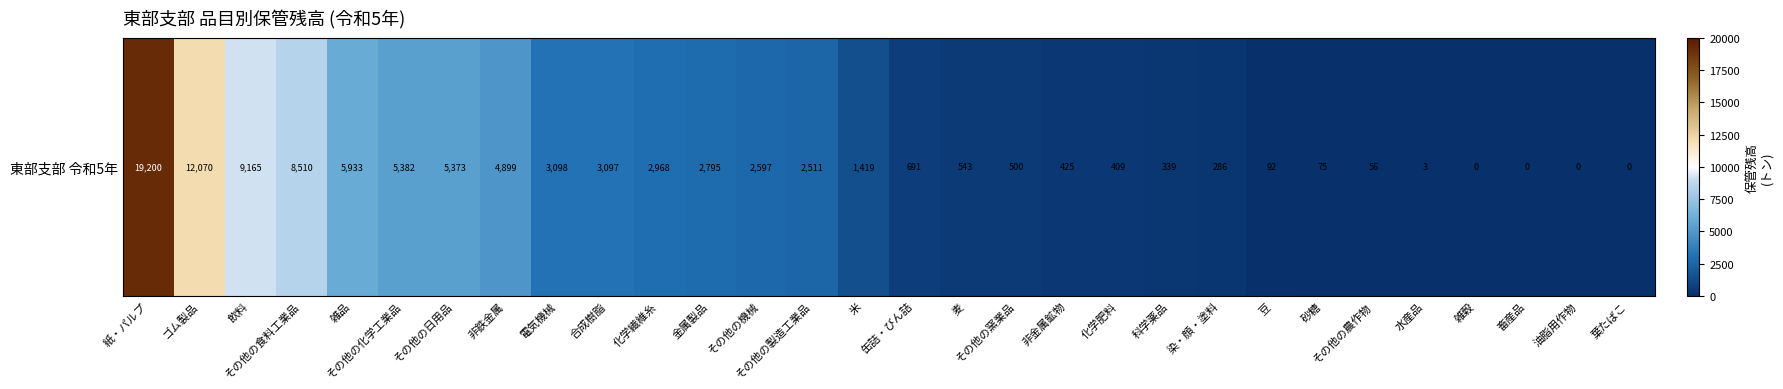

What is the difference between the values at 水産品 and 砂糖?

72